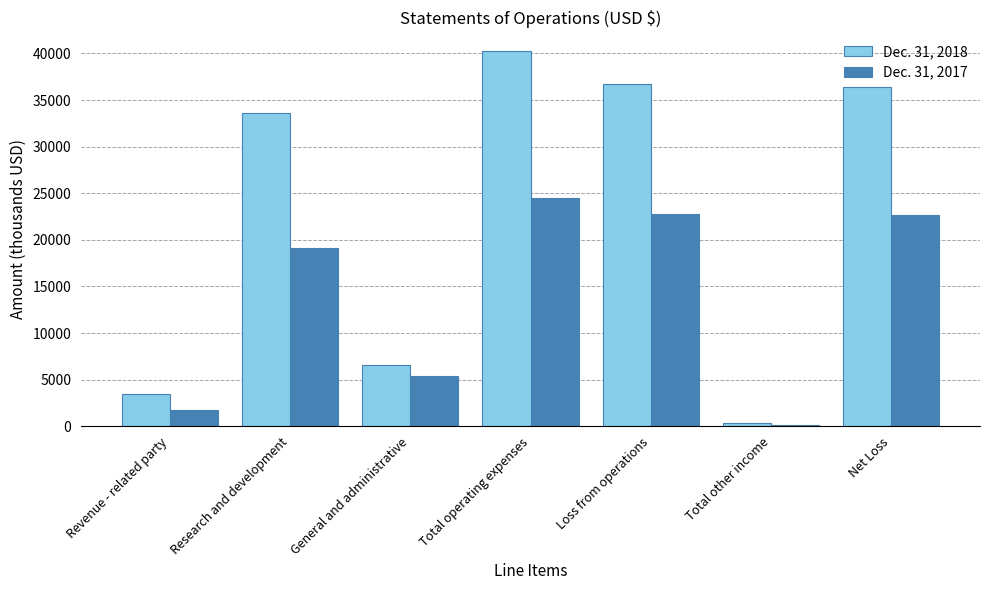

Which category has the highest value across all series?

Total operating expenses